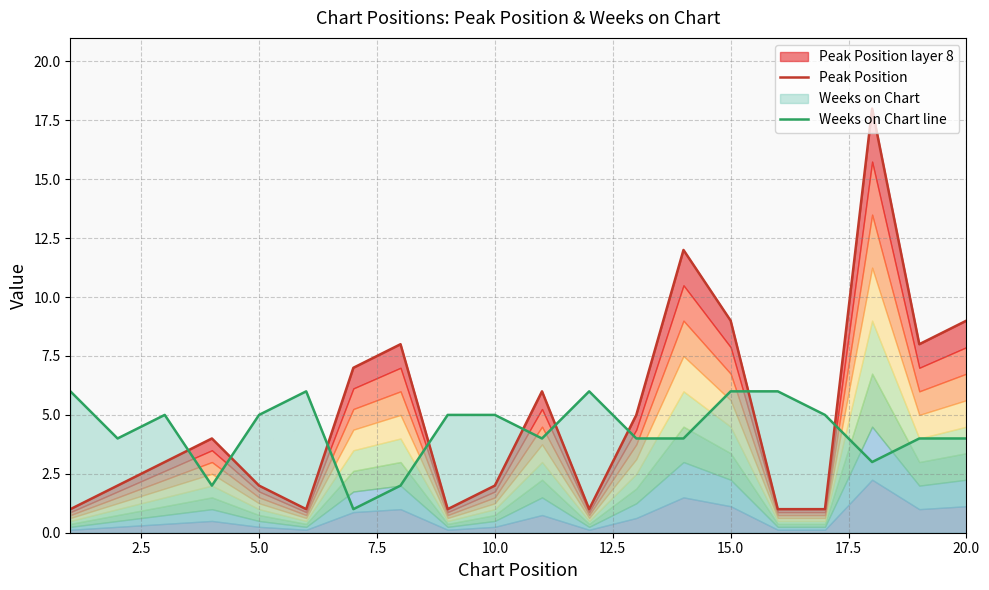

How many series are shown in this chart?

2